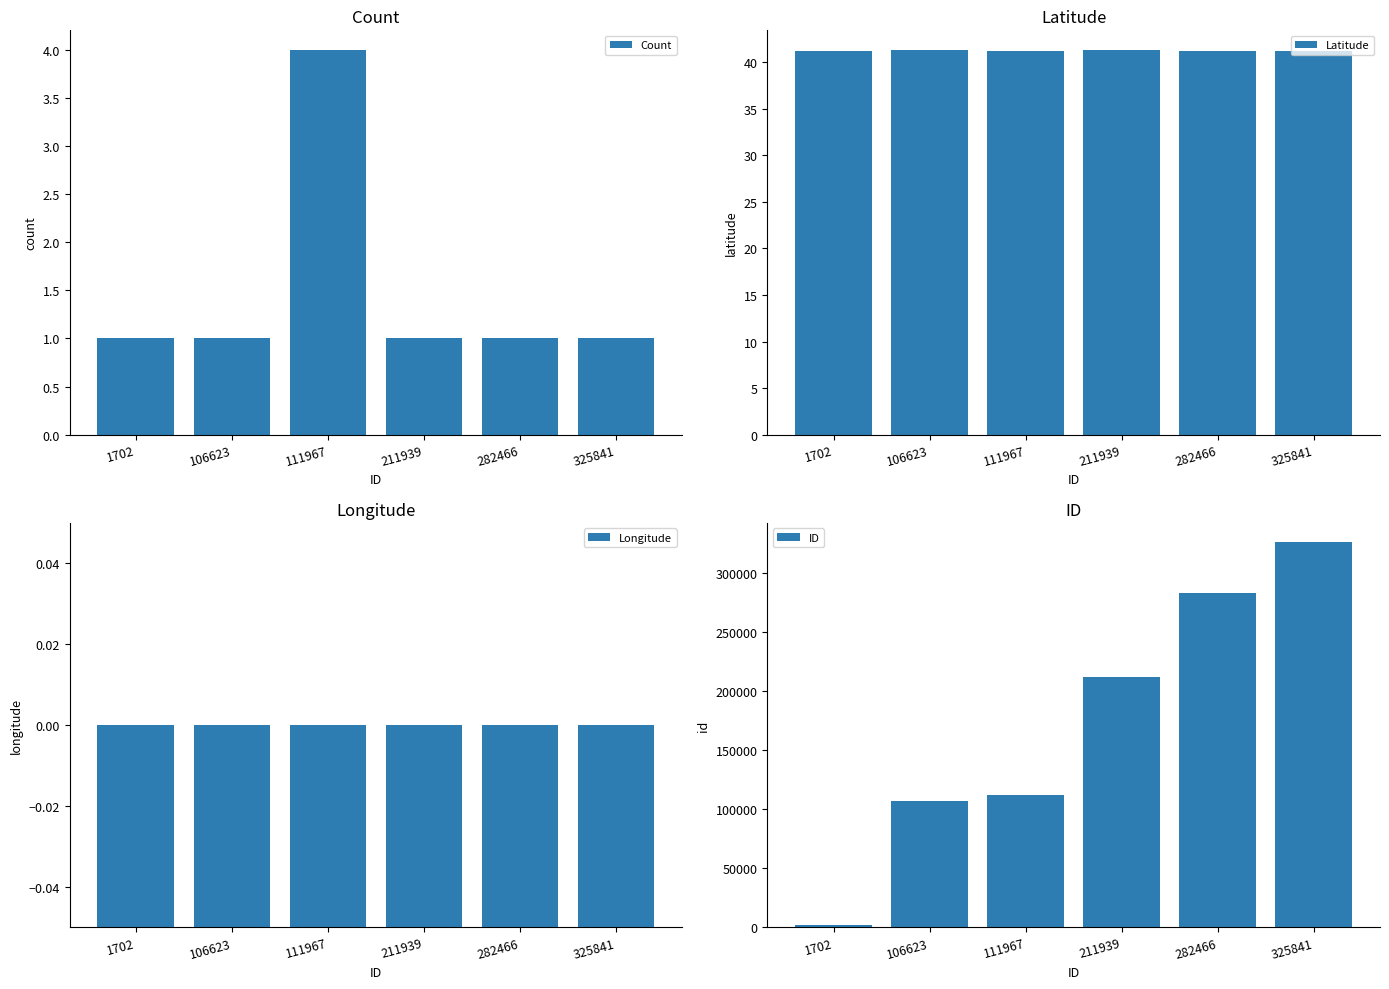

Is the value of Longitude at 106623 greater than the value of Latitude at 1702?

No